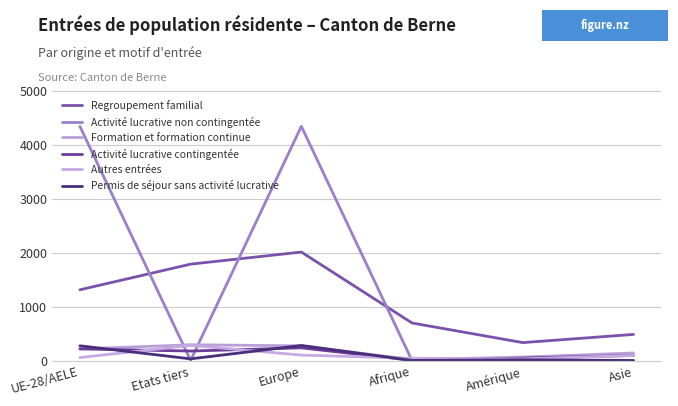

Where does the Permis de séjour sans activité lucrative series first go above 35?

UE-28/AELE